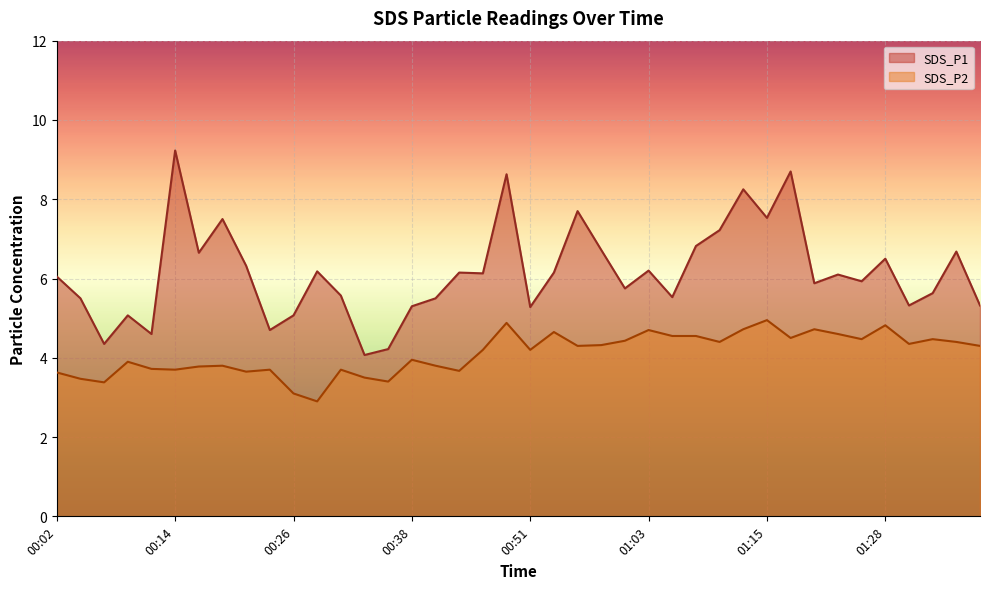

Where is SDS_P1 nearest to the value 6?

00:02